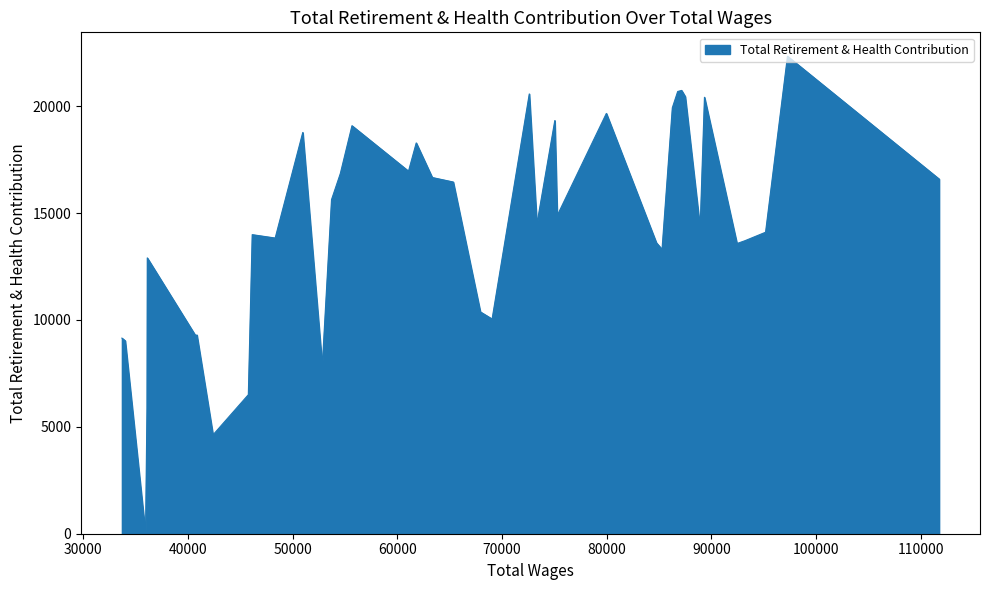

What is the difference between the maximum and minimum values?

22342